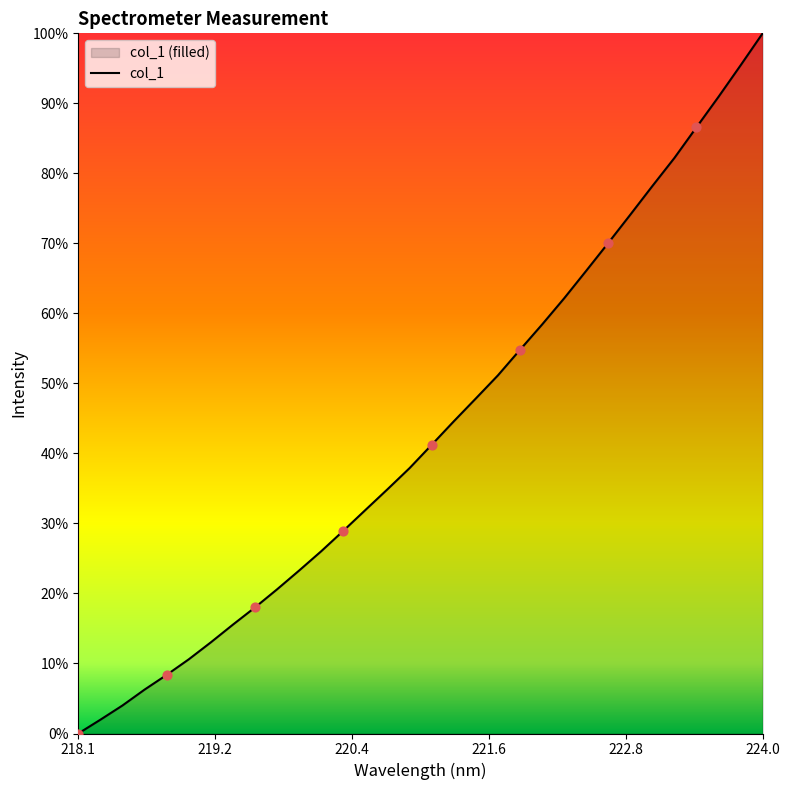

Approximately how many times larger is the value at 218.8244 compared to 219.2067?

0.6